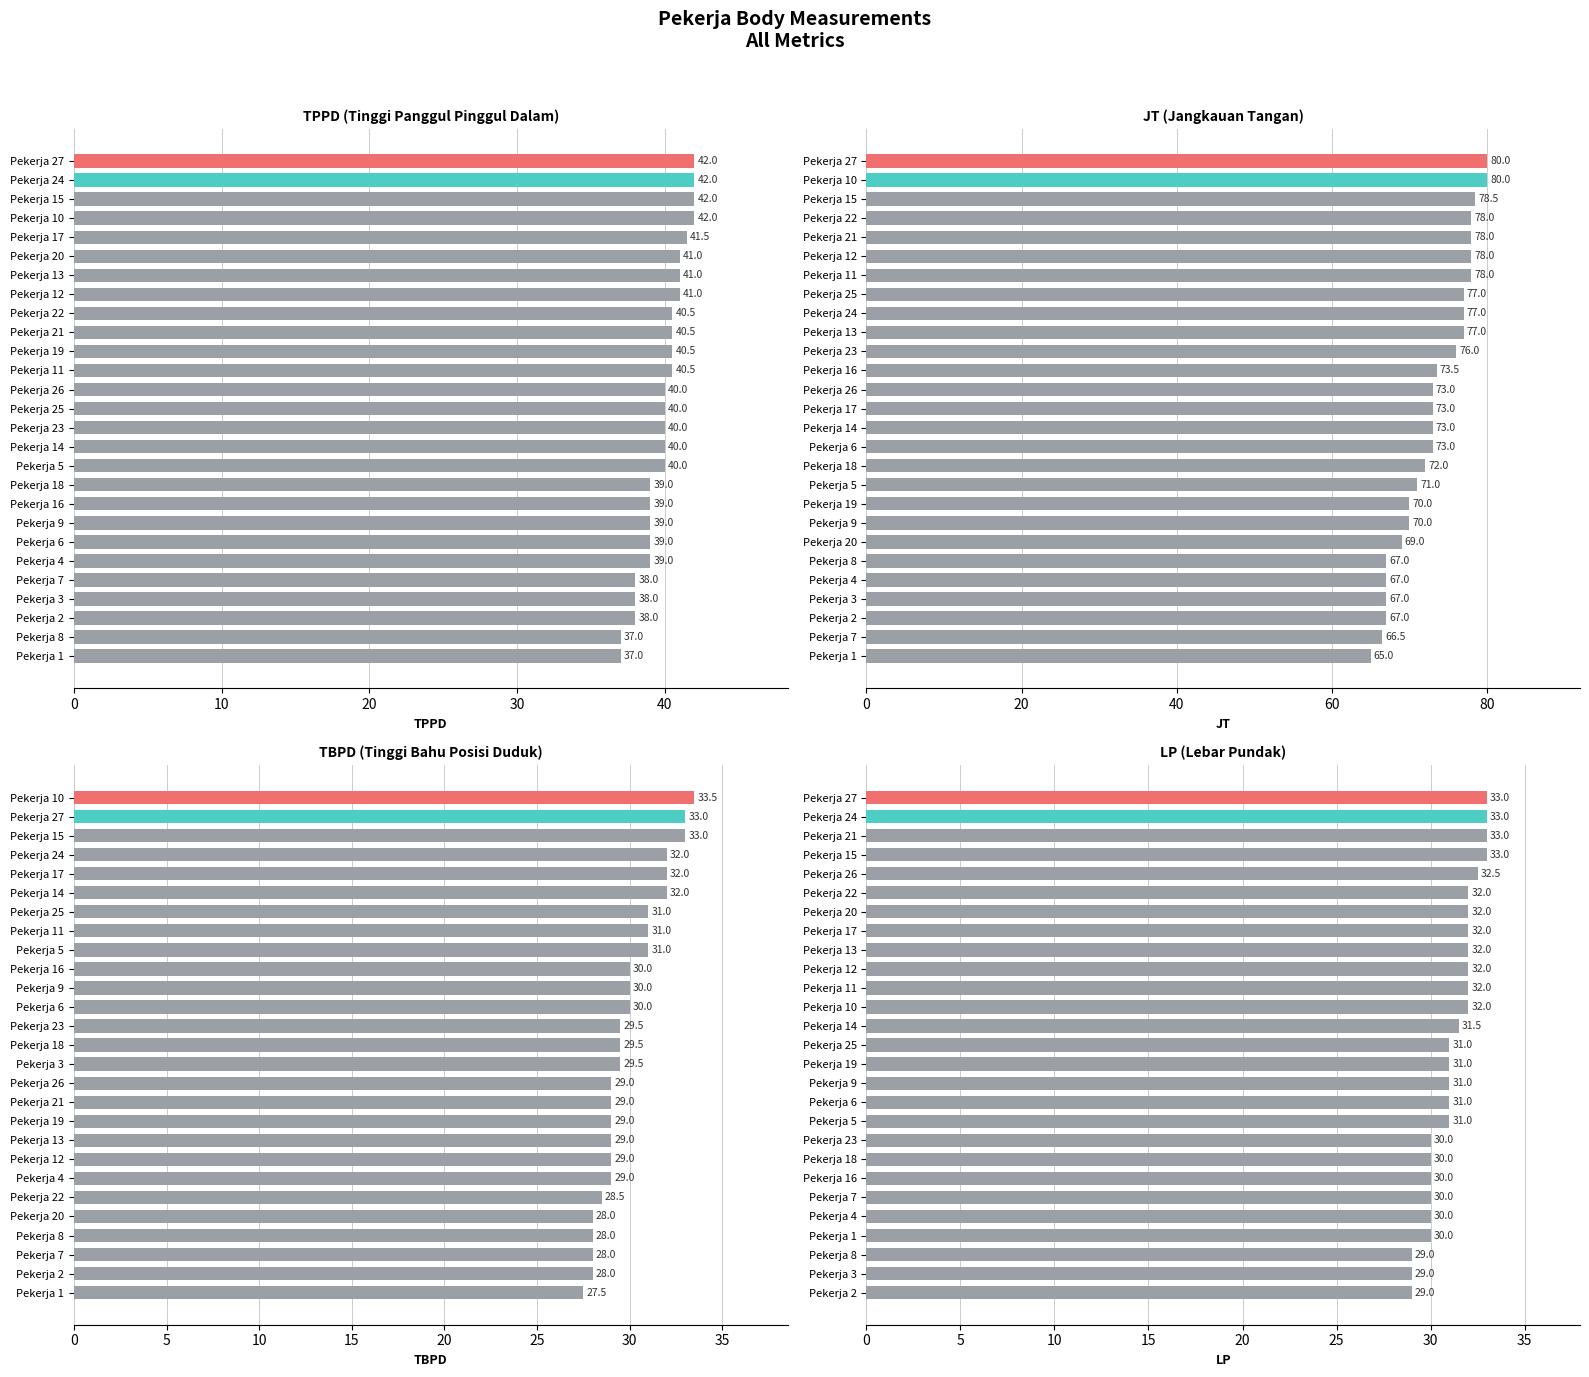

How many bars are there in each group?

4